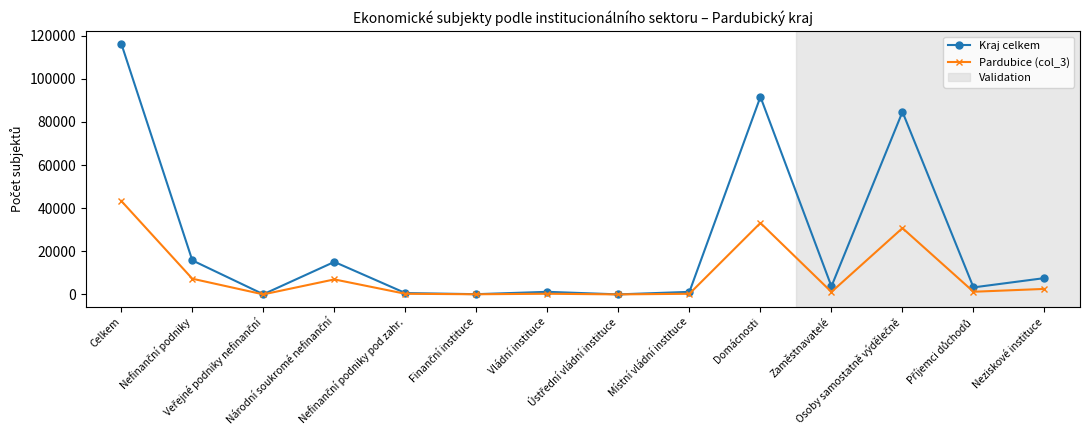

What is the total value across all series at Domácnosti?

124748